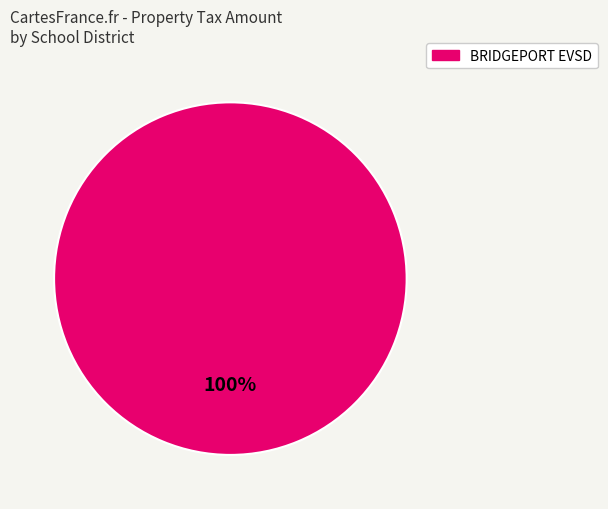

Is there any slice that represents more than half of the pie?

Yes